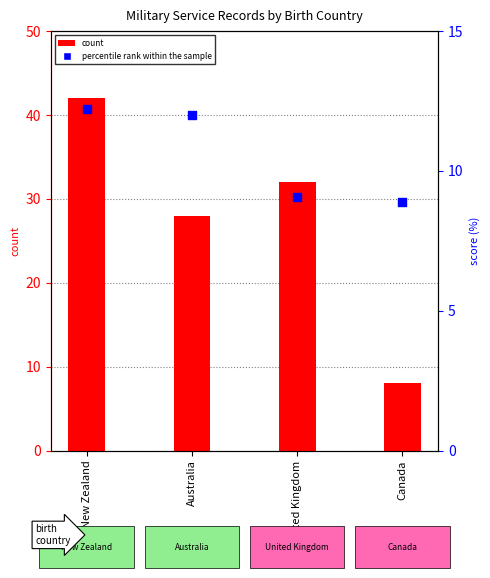

Which series has the widest spread of Y values?

count